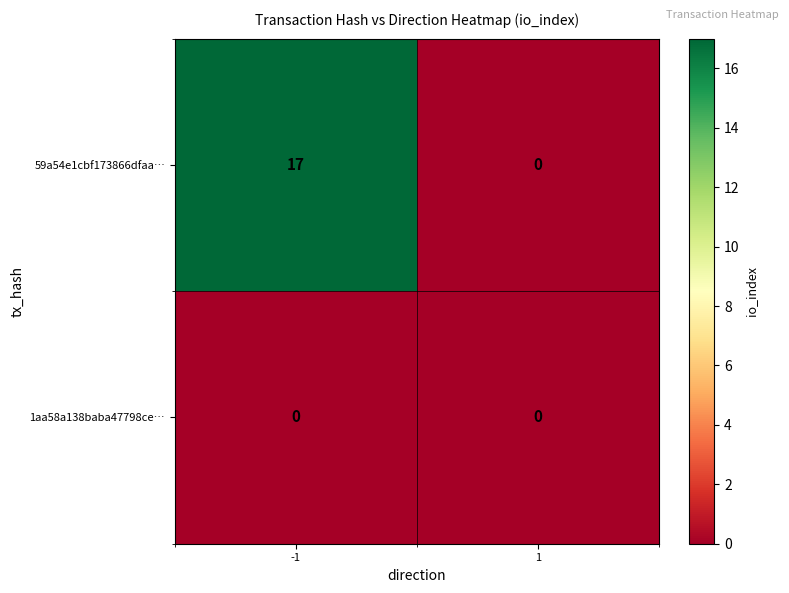

Reading left to right, transcribe all the data shown in this chart.

59a54e1cbf173866dfaa…: -1=17	1=0
1aa58a138baba47798ce…: -1=0	1=0